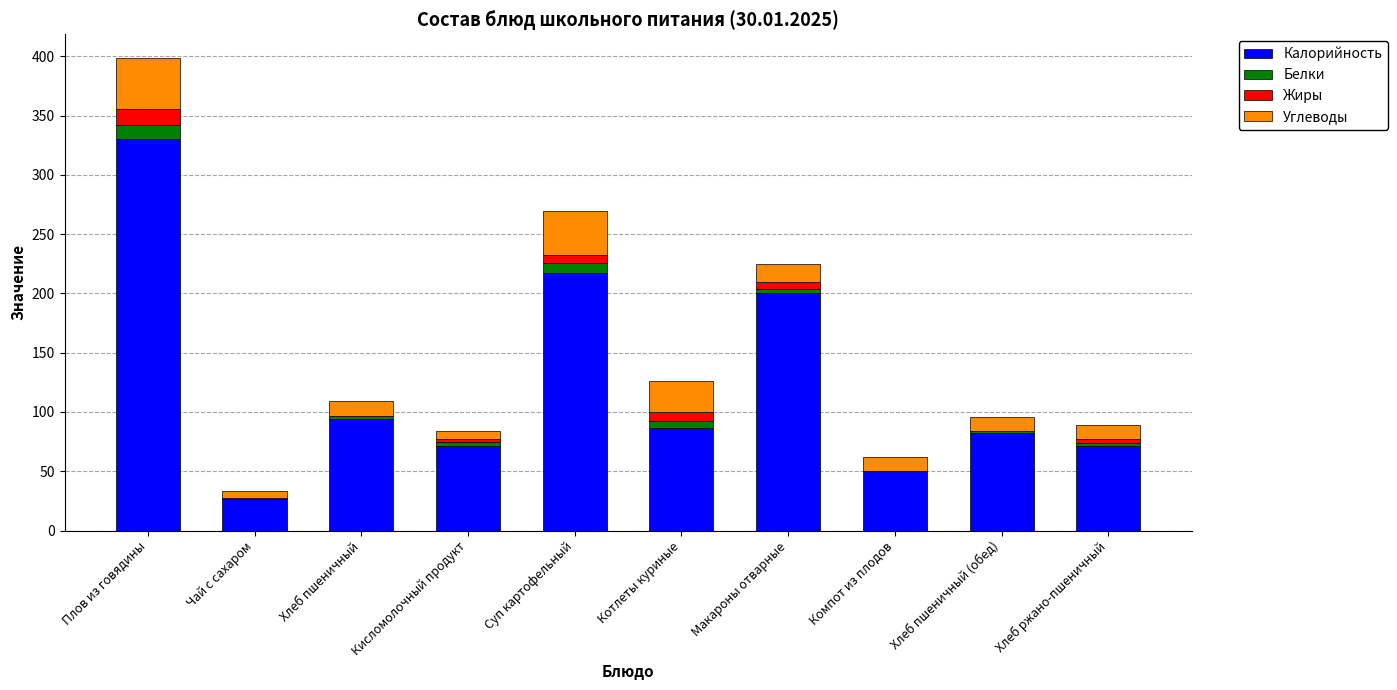

Which category has the highest value in the Калорийность series?

Плов из говядины